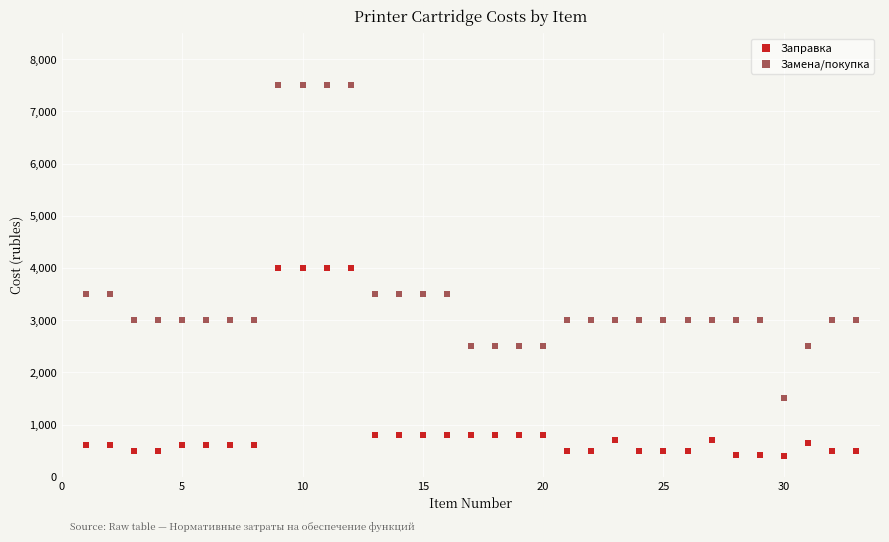

What is the X range (max minus min) for the scatter plot?

32